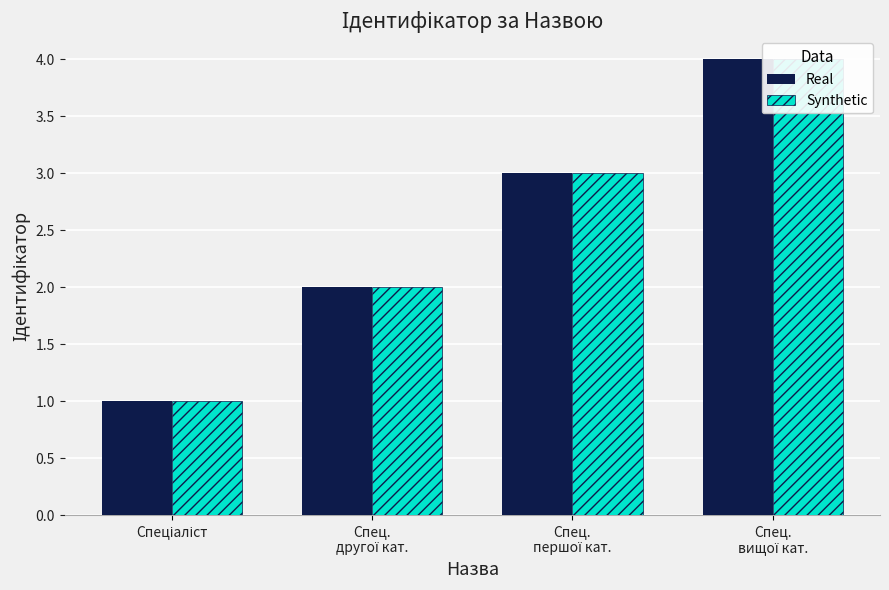

How many values in the Synthetic series are below 3?

2